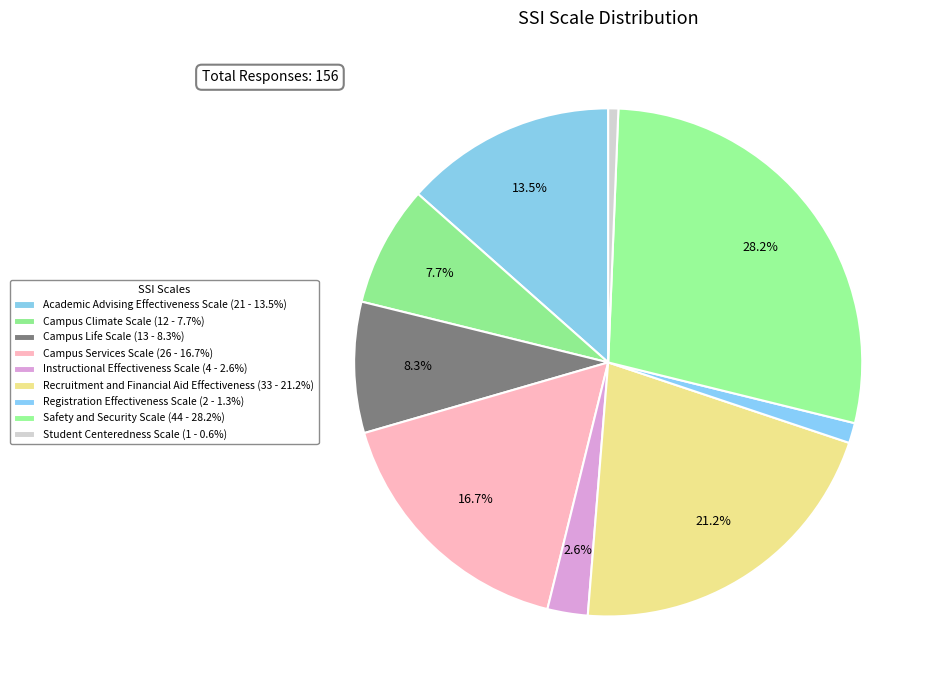

What percentage is the Academic Advising Effectiveness Scale slice, to the nearest percent?

13%